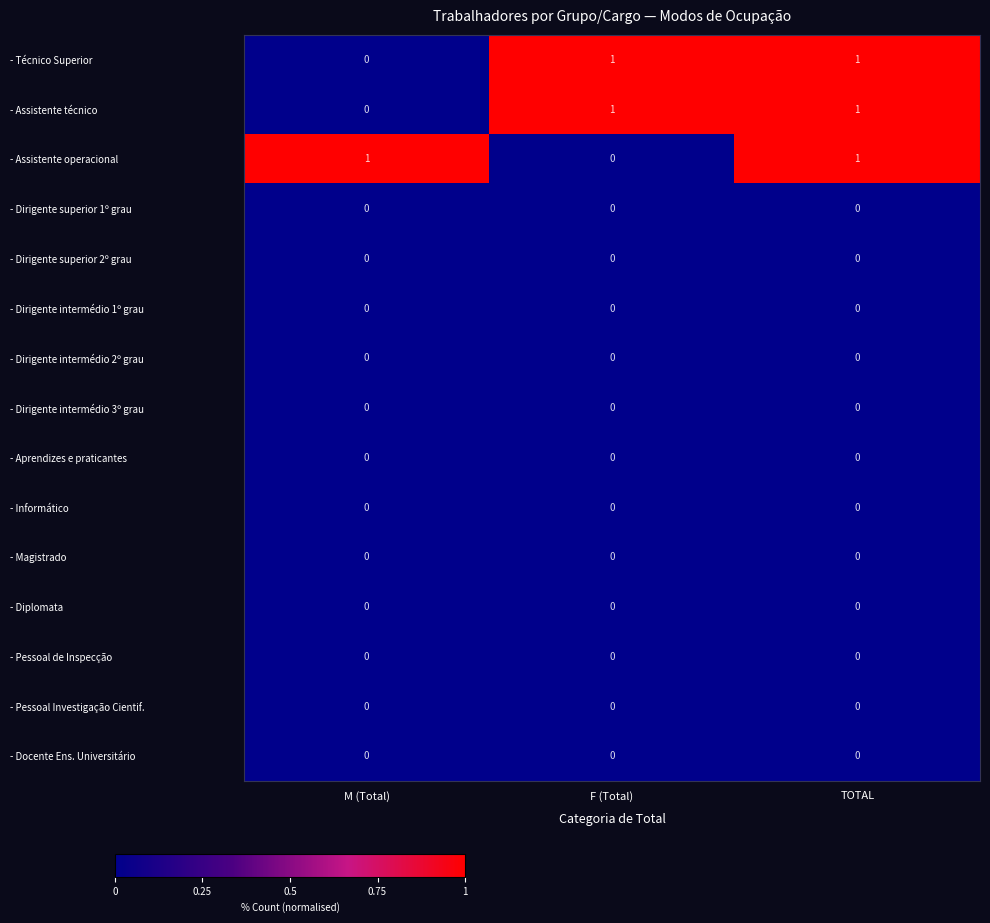

Between F (Total) and TOTAL, which series saw the biggest shift?

- Assistente operacional